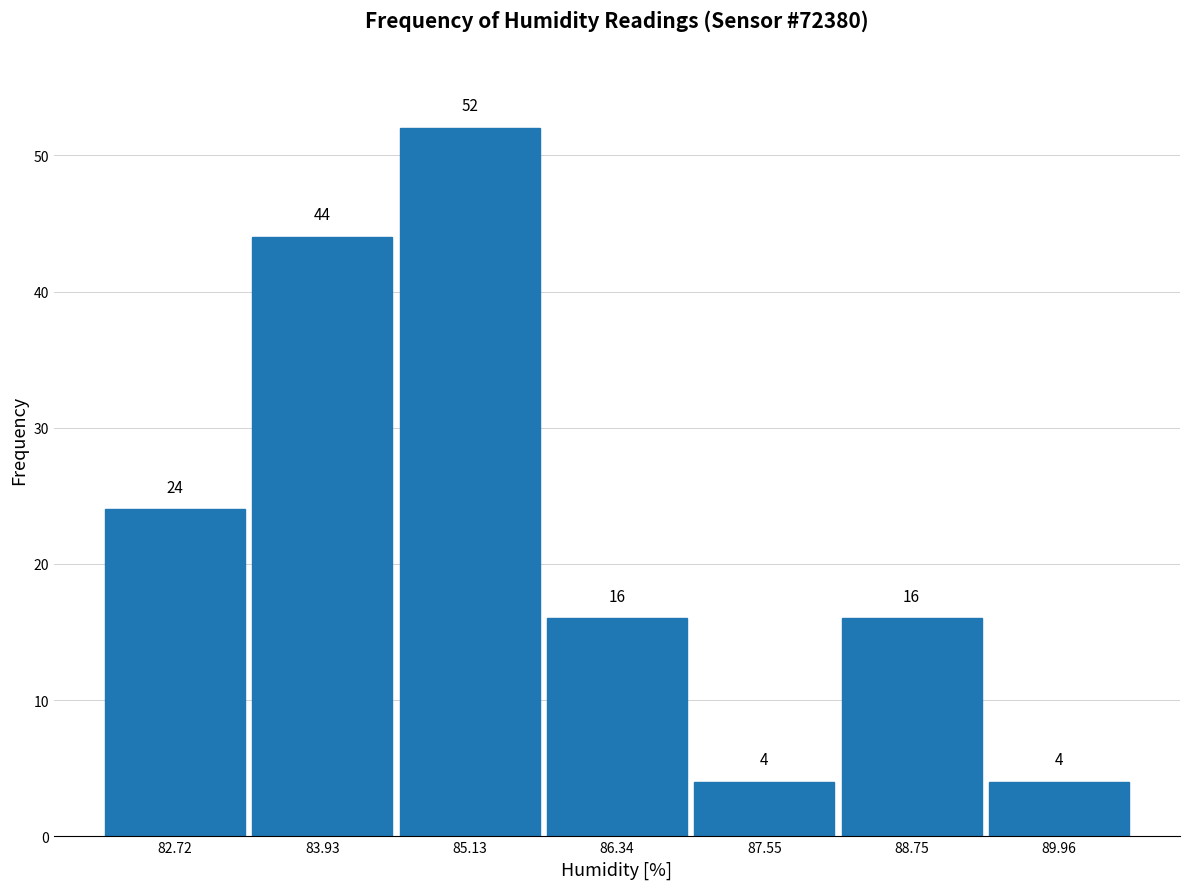

Reading left to right, list every bar in this chart as the range it spans on the x-axis followed by its height. The bar edges are not printed on the chart, so give them approximately, as read against the axis.

82.2 to 83.4: 24
83.4 to 84.6: 44
84.6 to 85.8: 52
85.8 to 87.0: 16
87.0 to 88.2: 4
88.2 to 89.4: 16
89.4 to 90.6: 4